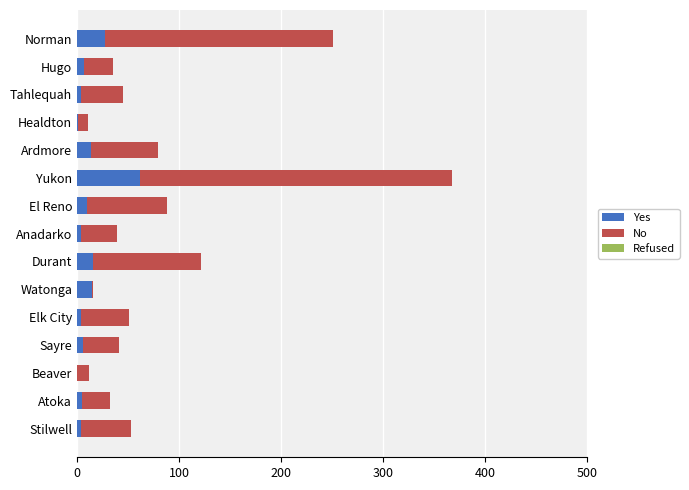

How many distinct data groups are displayed?

2